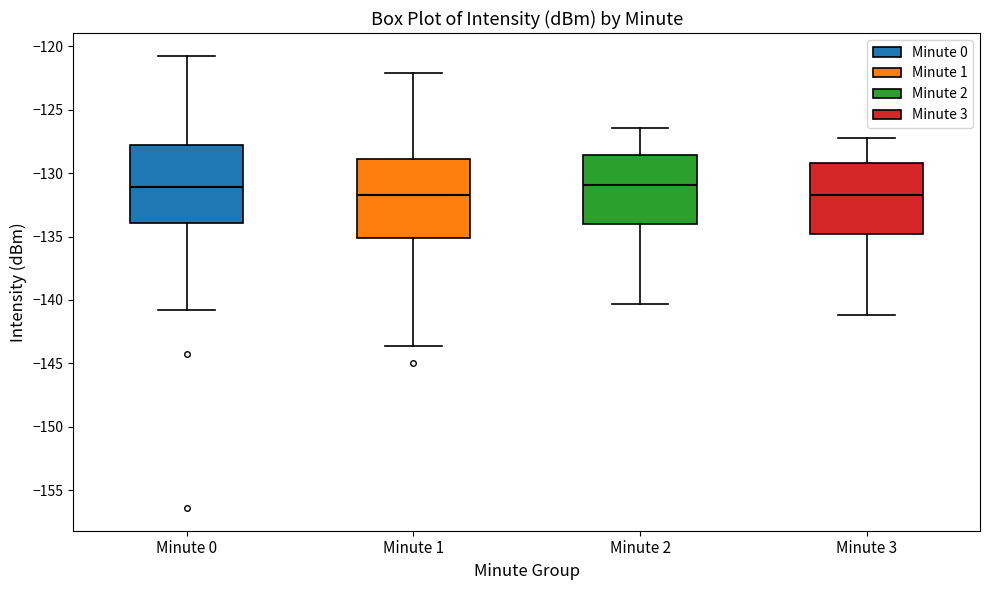

Where is the lower edge of the box for Minute 1 on the y-axis? The values are not printed on the chart, so give them approximately, as read against the axis.

-135.0